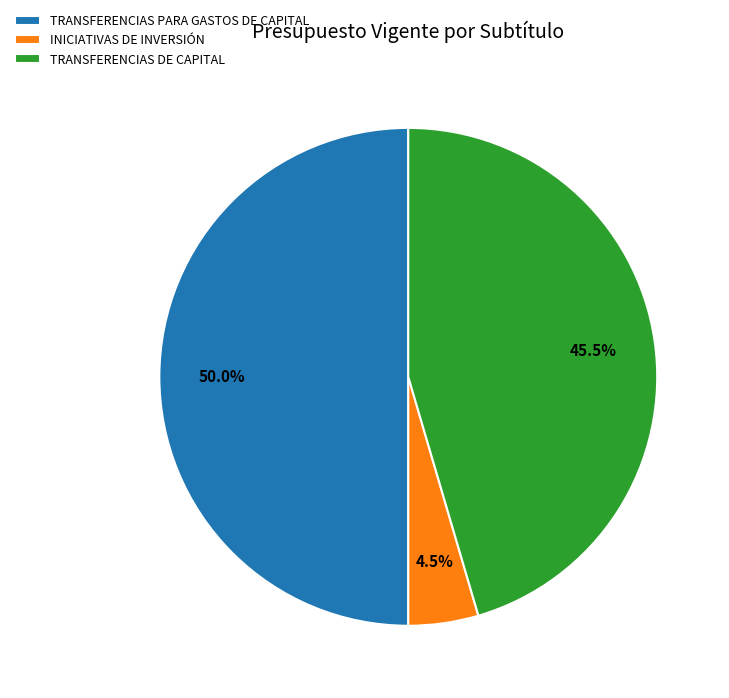

How many segments does this pie chart have?

3